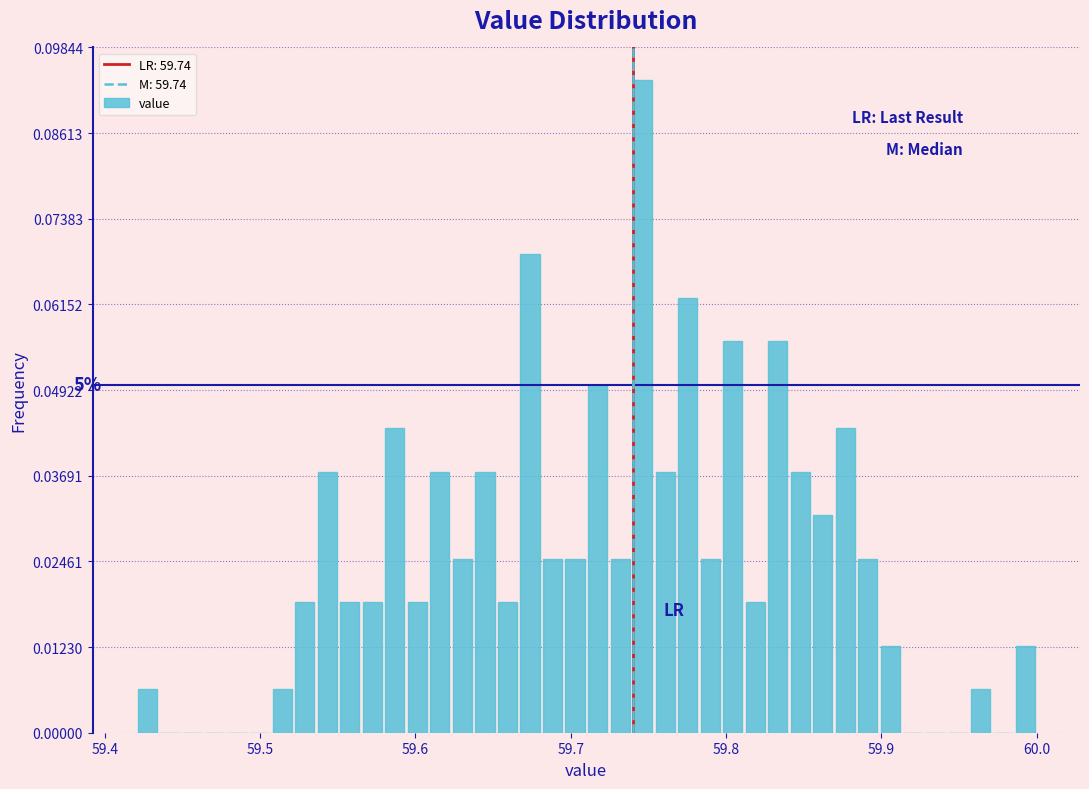

Around what value on the x-axis is the tallest bar? Give the approximate position of its centre, as read against the axis.

59.75